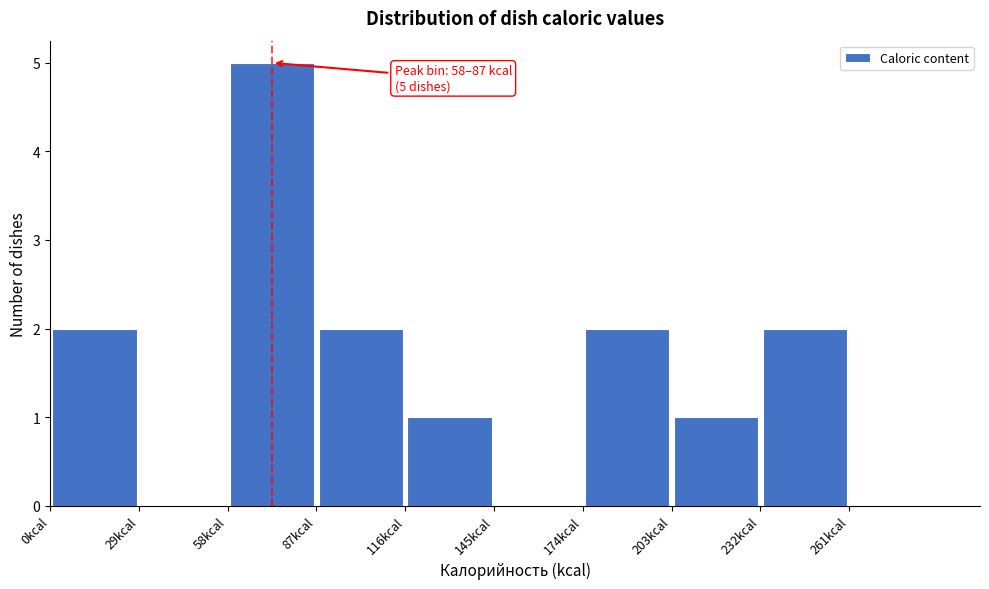

Over which range of the x-axis is the bar tallest?

58 to 87